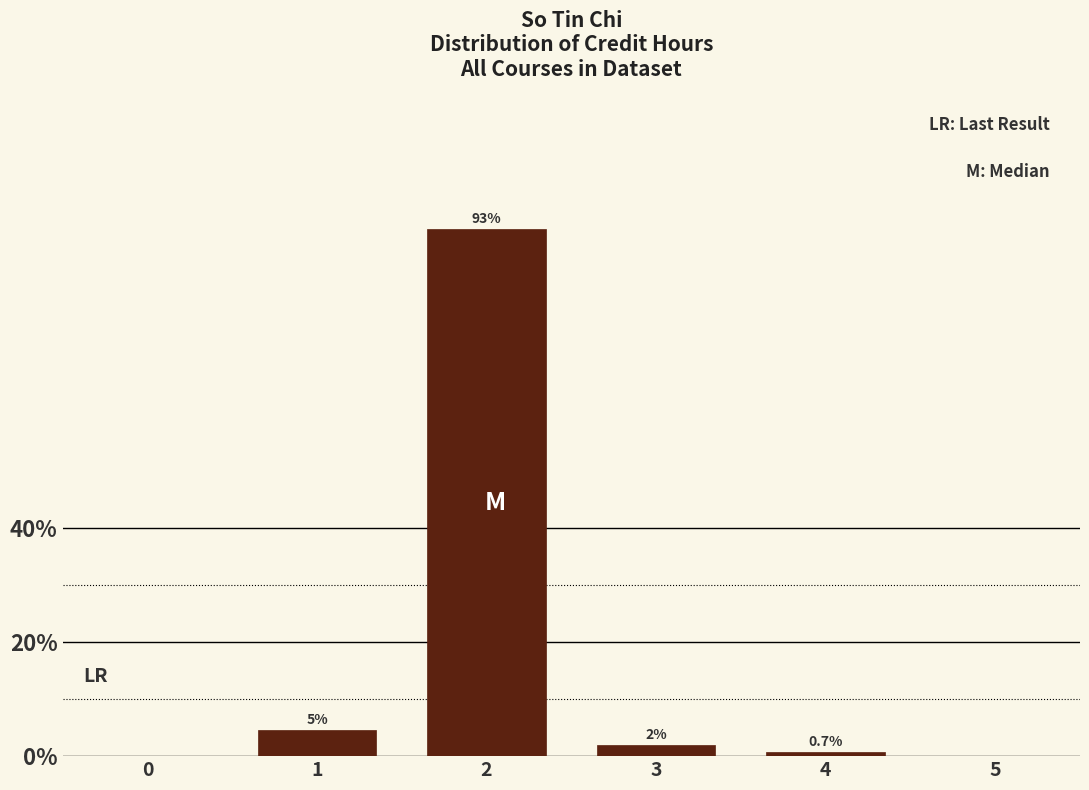

What is the difference between the maximum and minimum values?

92.0